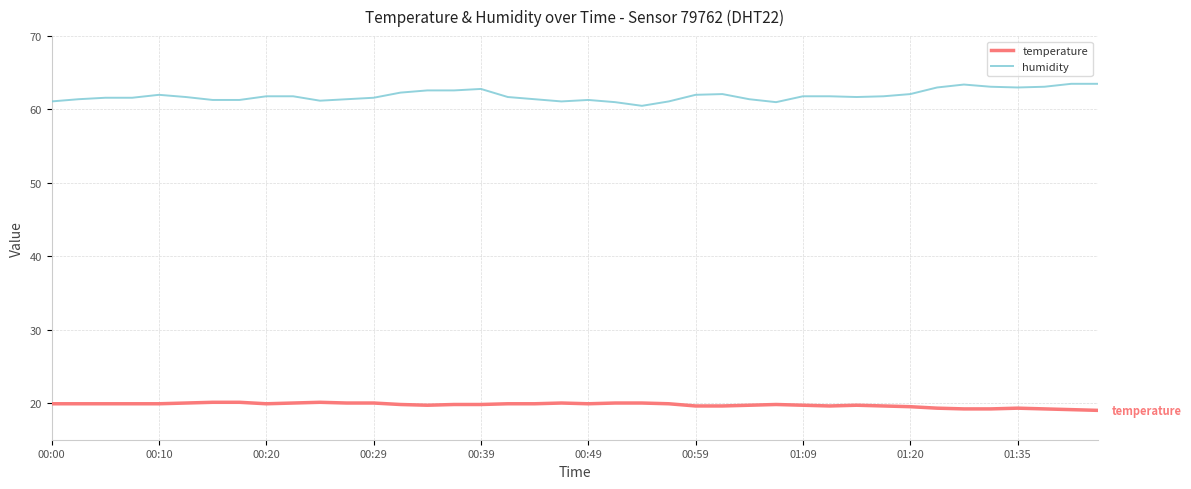

Rank the series by their average value, from highest to lowest.

humidity, temperature